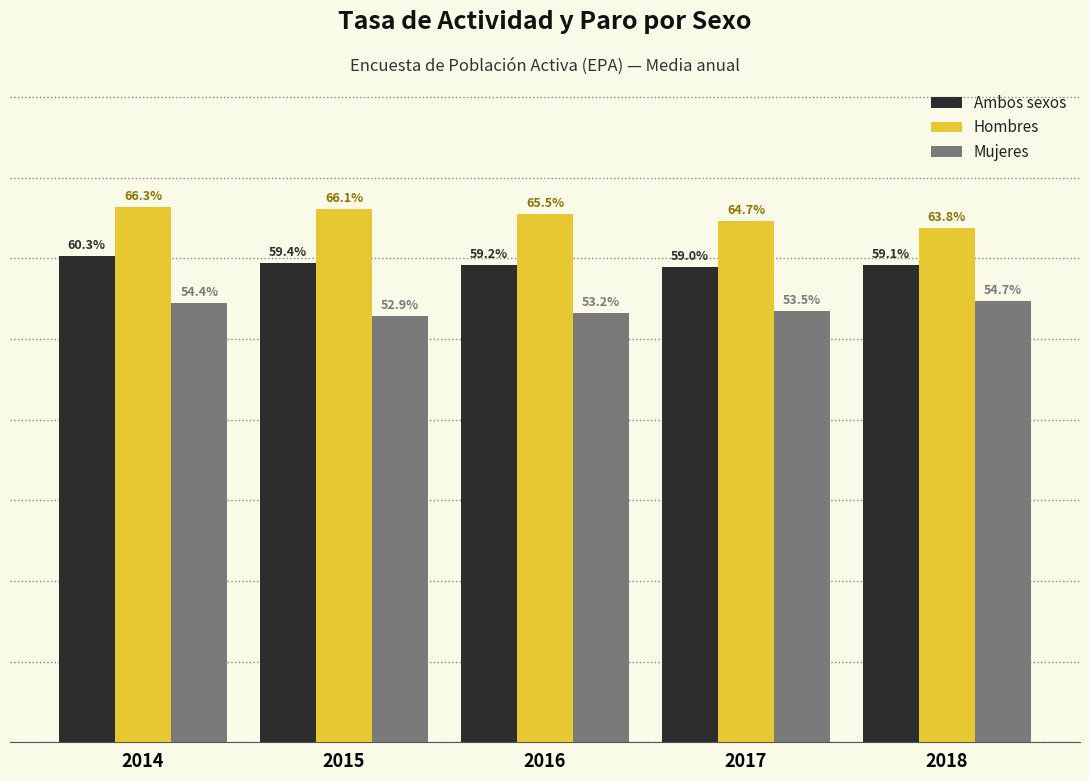

Rank the categories by Hombres value from highest to lowest.

2014, 2015, 2016, 2017, 2018